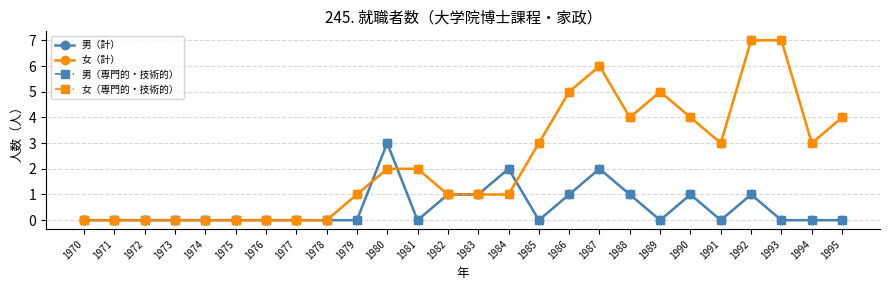

At which label is 男（専門的・技術的） closest to 1?

1982